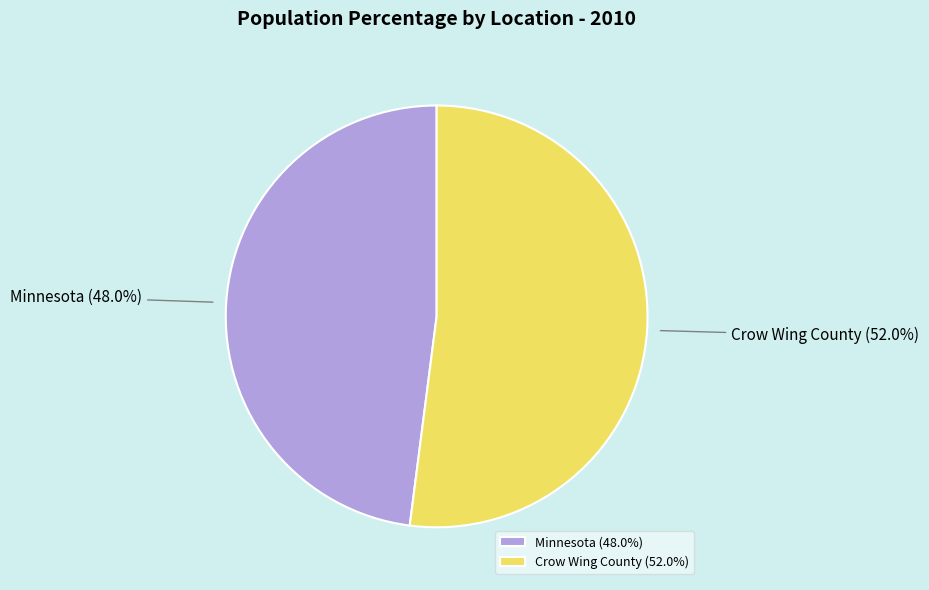

How many slices are in this pie chart?

2